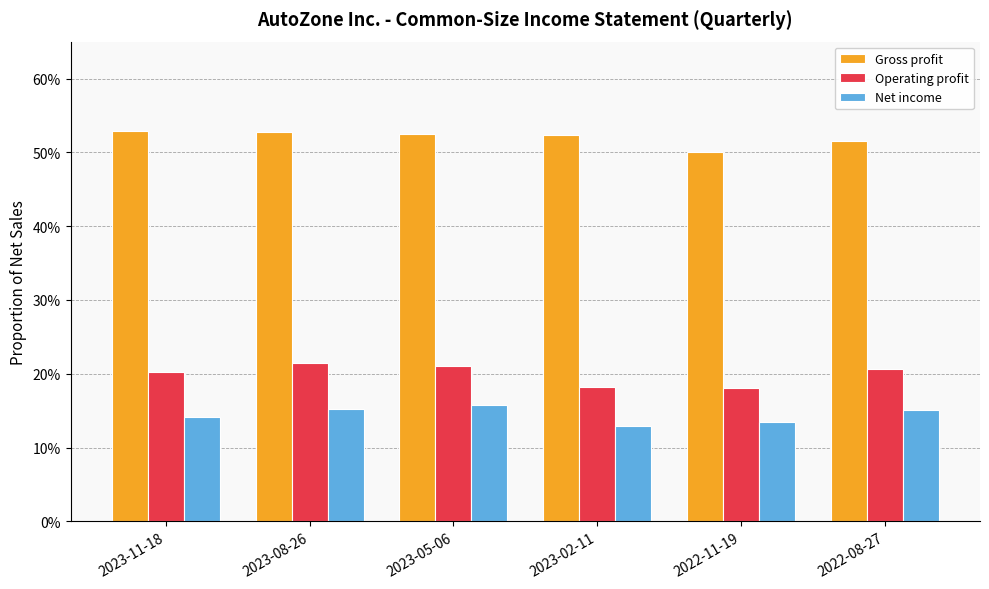

Which category has the lowest value in the Gross profit series?

2022-11-19